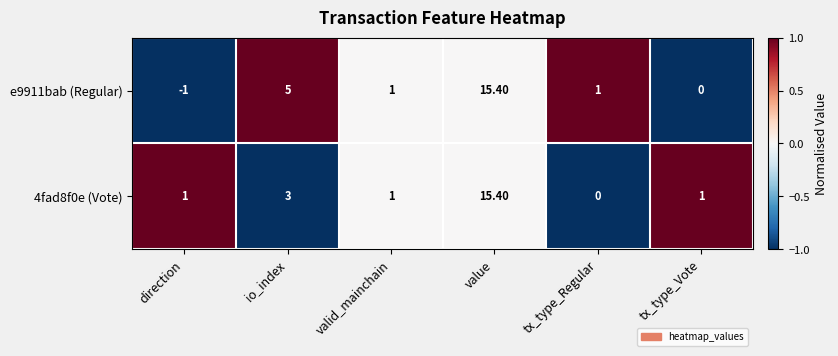

Rank the series at tx_type_Vote from highest to lowest value.

4fad8f0e (Vote), e9911bab (Regular)